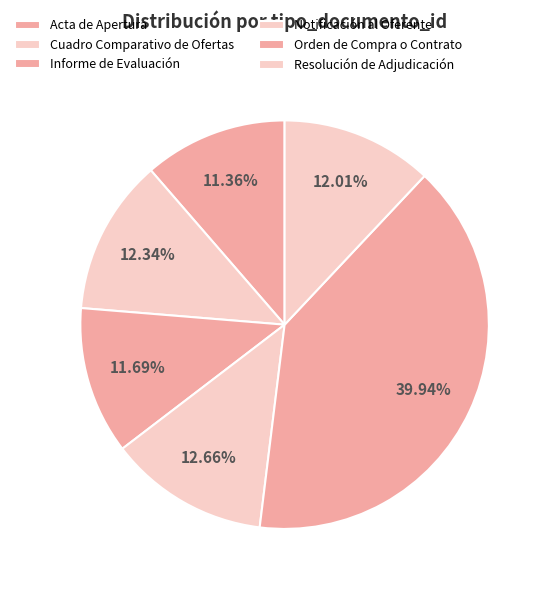

How many slices are in this pie chart?

6